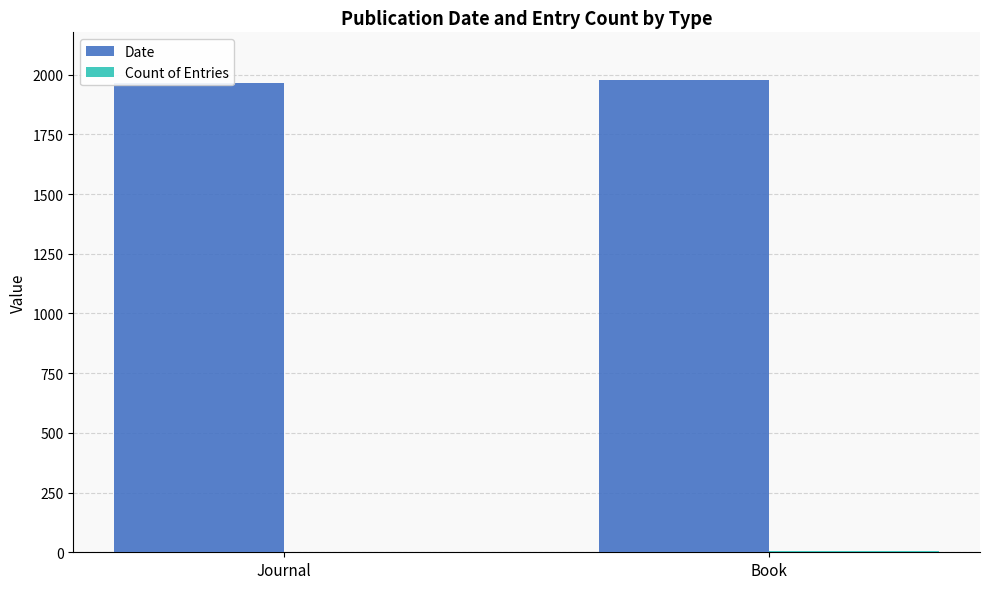

What is the total value across all series at Journal?

1967